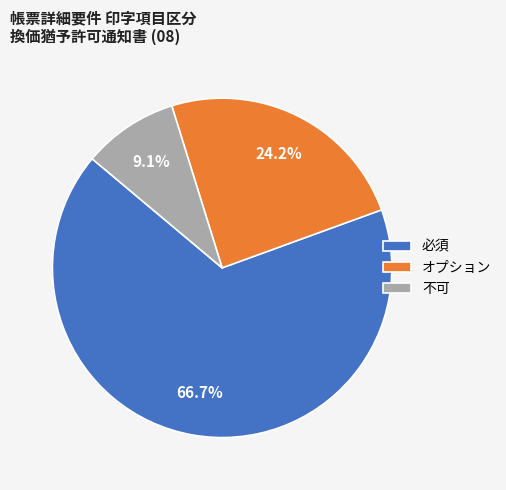

How many slices are in this pie chart?

3